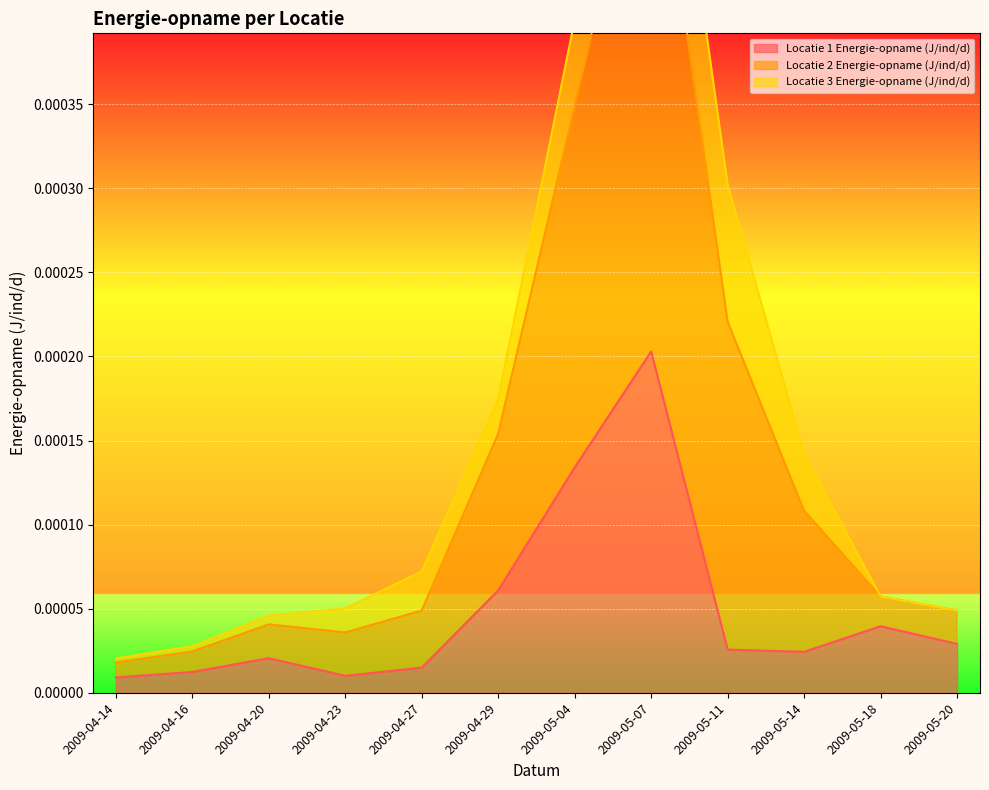

Which has a higher value, 2009-05-18 or 2009-04-20?

2009-05-18